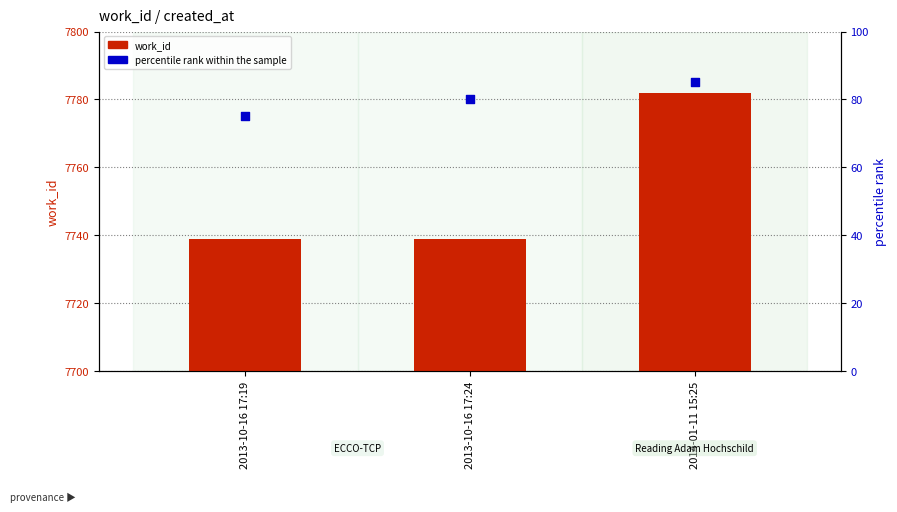

At how many categories does at least one series exceed 2913?

3